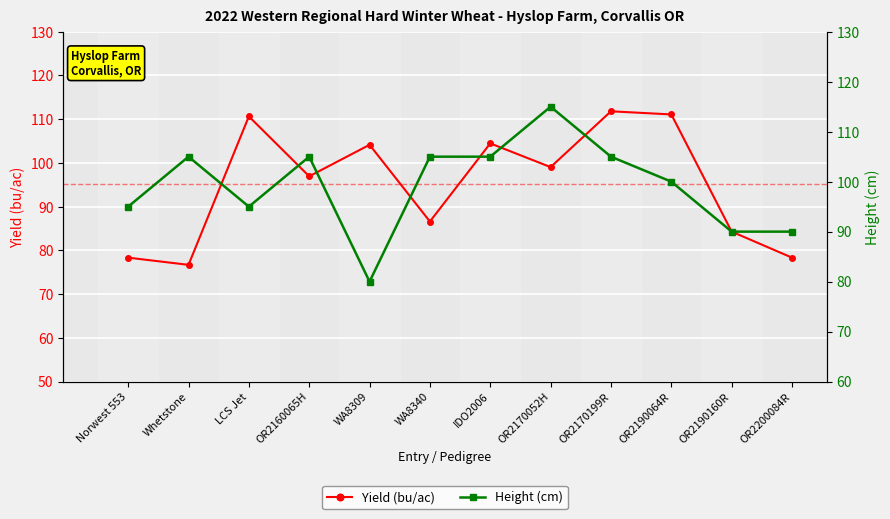

Where is Height (cm) nearest to the value 97?

Norwest 553